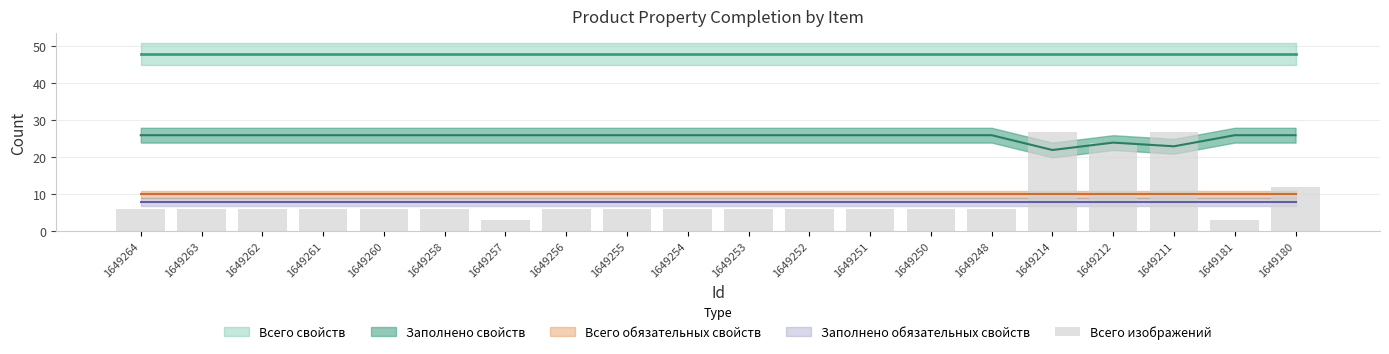

Reading left to right, what are all the values shown in this chart?

1649264=6	1649263=6	1649262=6	1649261=6	1649260=6	1649258=6	1649257=3	1649256=6	1649255=6	1649254=6	1649253=6	1649252=6	1649251=6	1649250=6	1649248=6	1649214=27	1649212=24	1649211=27	1649181=3	1649180=12